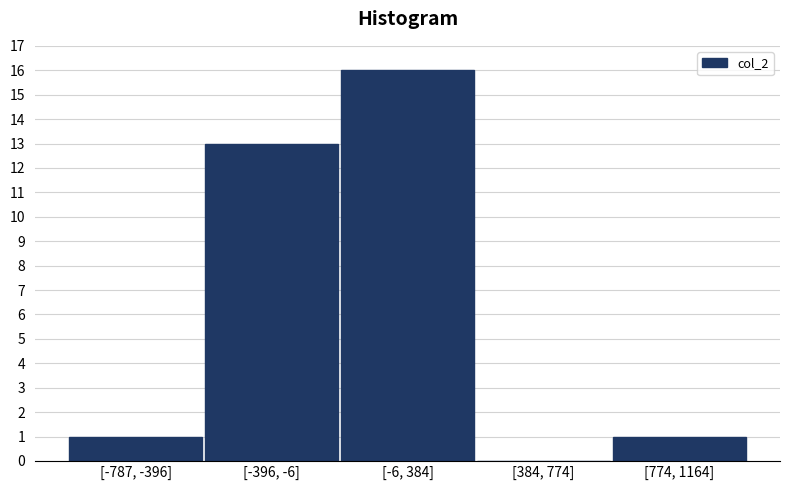

Reading left to right, what are all the values shown in this chart?

[-787, -396]=1	[-396, -6]=13	[-6, 384]=16	[384, 774]=0	[774, 1164]=1